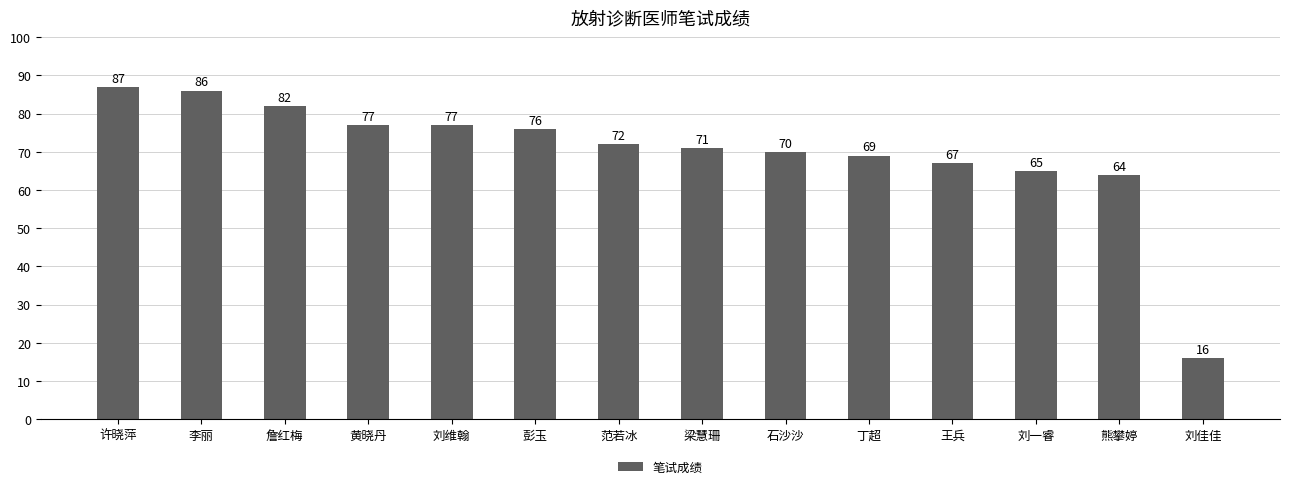

What is the average value?

70